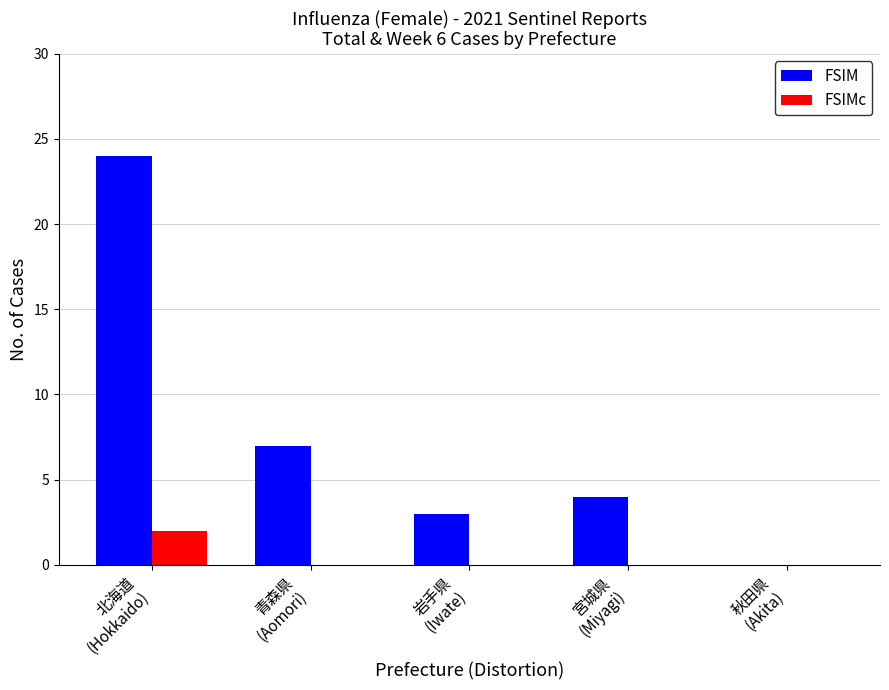

The value of FSIMc at 青森県
(Aomori) is -1. True or false?

False